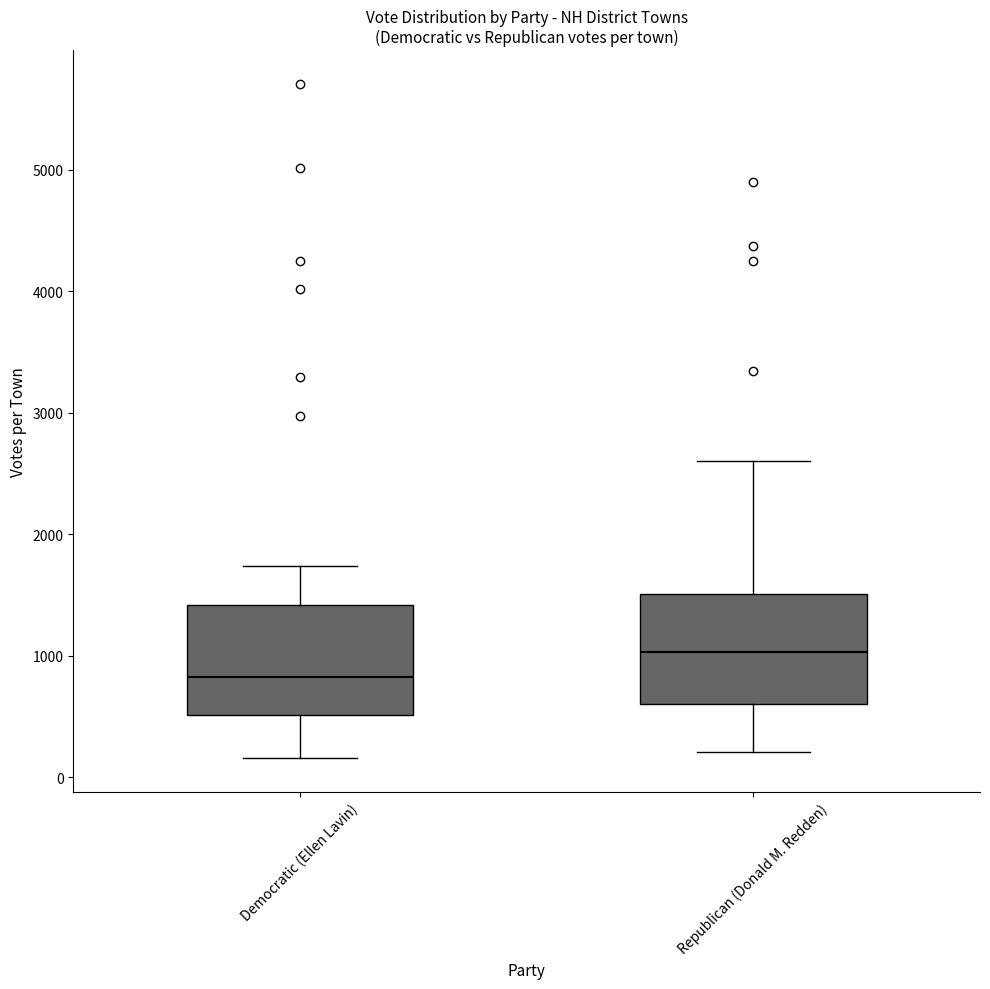

Where does the median line of the box for Republican (Donald M. Redden) sit on the y-axis? The values are not printed on the chart, so give them approximately, as read against the axis.

1000